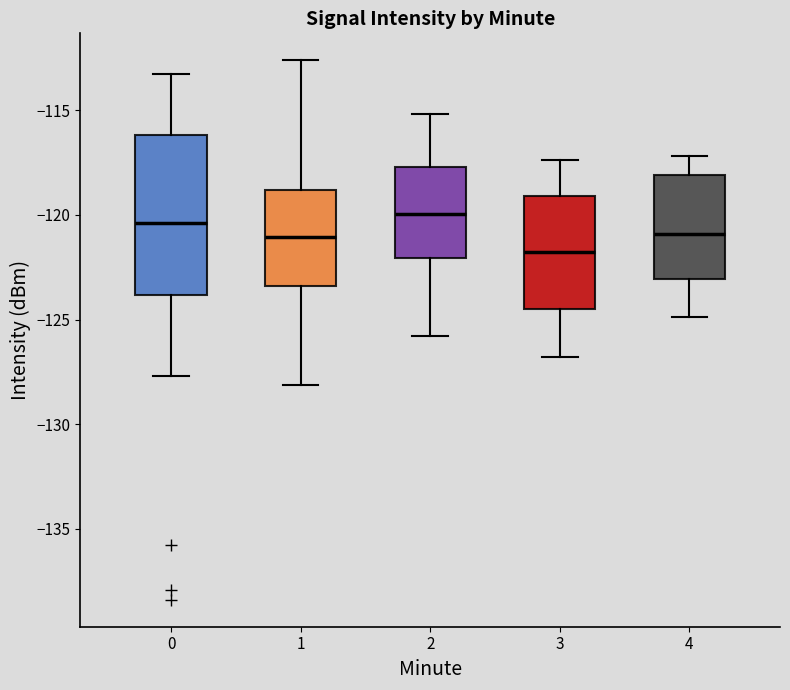

Which box has the lowest median line?

3